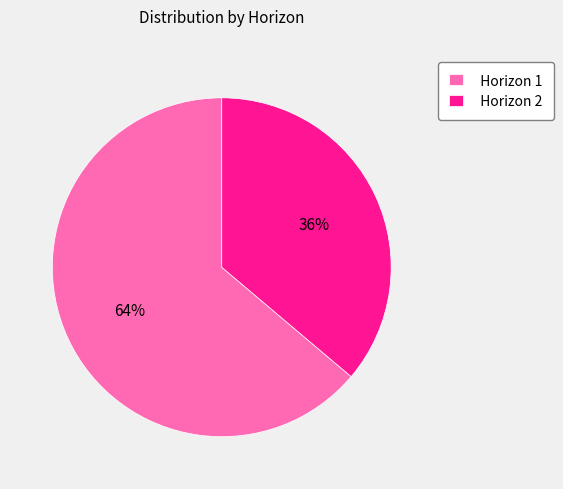

Which has a higher value, Horizon 2 or Horizon 1?

Horizon 1